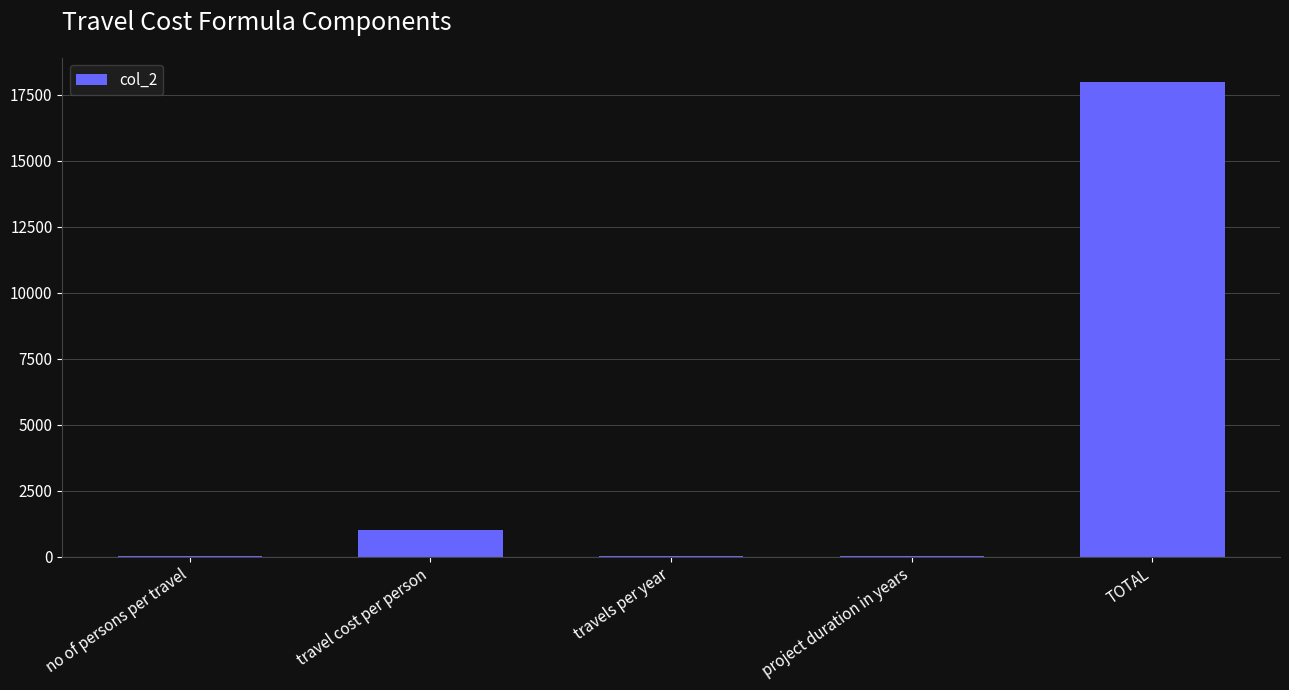

Which has a higher value, no of persons per travel or TOTAL?

TOTAL